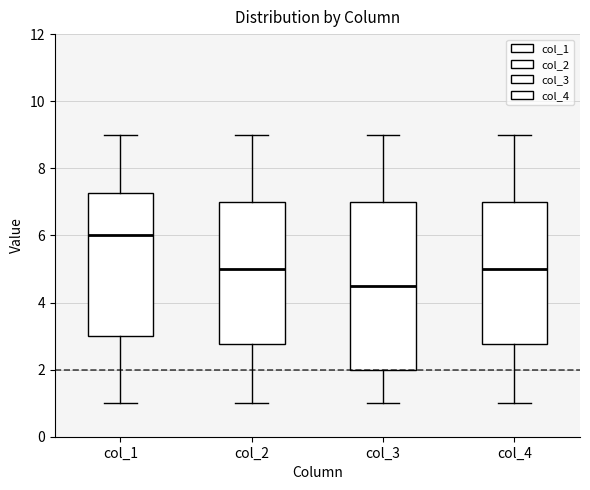

Reading left to right, transcribe this box plot: for each box, give where its median line is, the range the box spans, and where its two whiskers end, as read against the y-axis. The values are not printed on the chart, so give them approximately, as read against the axis.

col_1: median 6.0, box 3.0 to 7.2, whiskers 1.0 to 9.0
col_2: median 5.0, box 2.8 to 7.0, whiskers 1.0 to 9.0
col_3: median 4.6, box 2.0 to 7.0, whiskers 1.0 to 9.0
col_4: median 5.0, box 2.8 to 7.0, whiskers 1.0 to 9.0